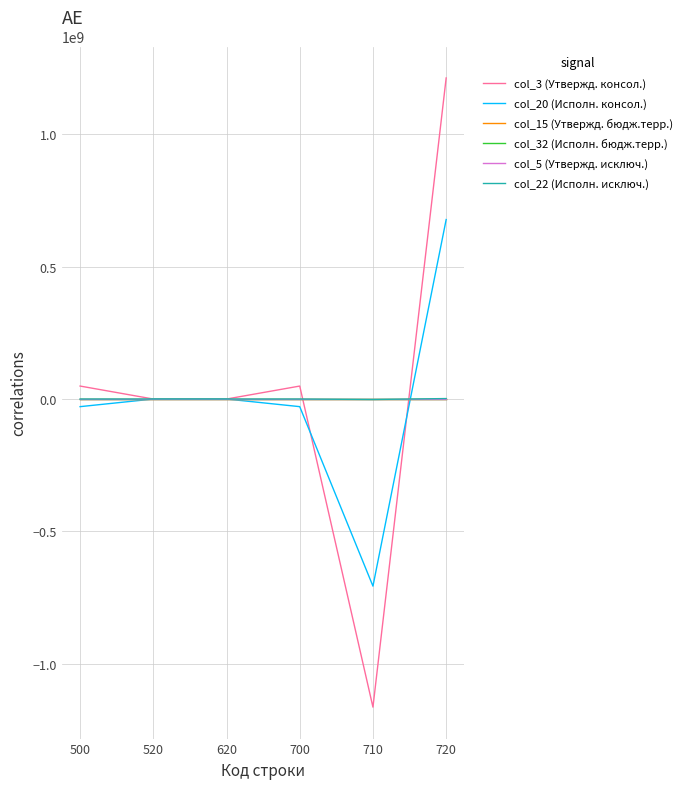

What is the spread (max minus min) of values at 700?

77852311.3